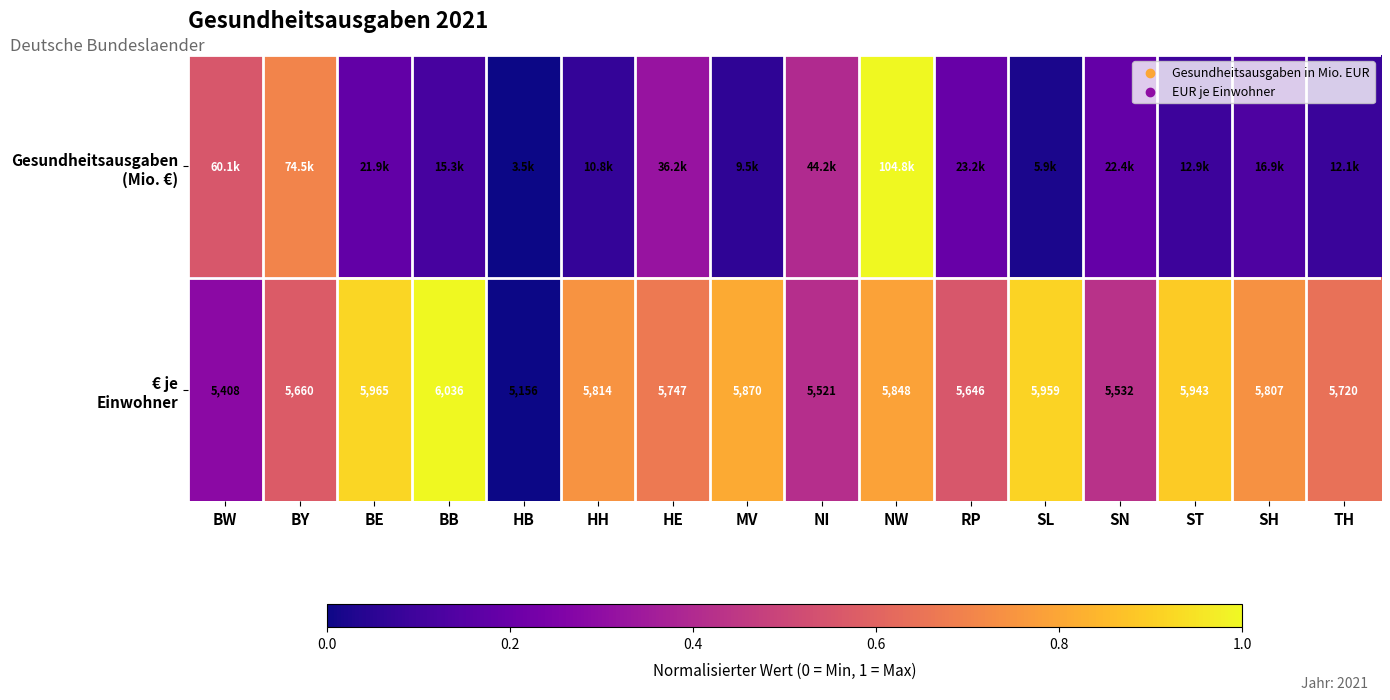

Which series has the largest total across all categories?

€ je Einwohner